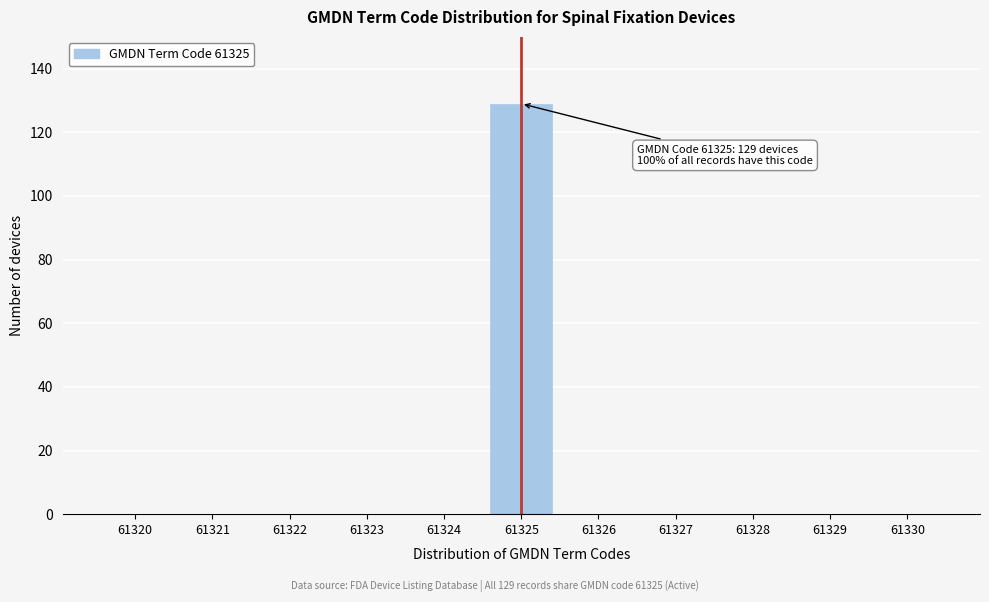

Reading left to right, transcribe all the data shown in this chart.

61320=0	61321=0	61322=0	61323=0	61324=0	61325=129	61326=0	61327=0	61328=0	61329=0	61330=0